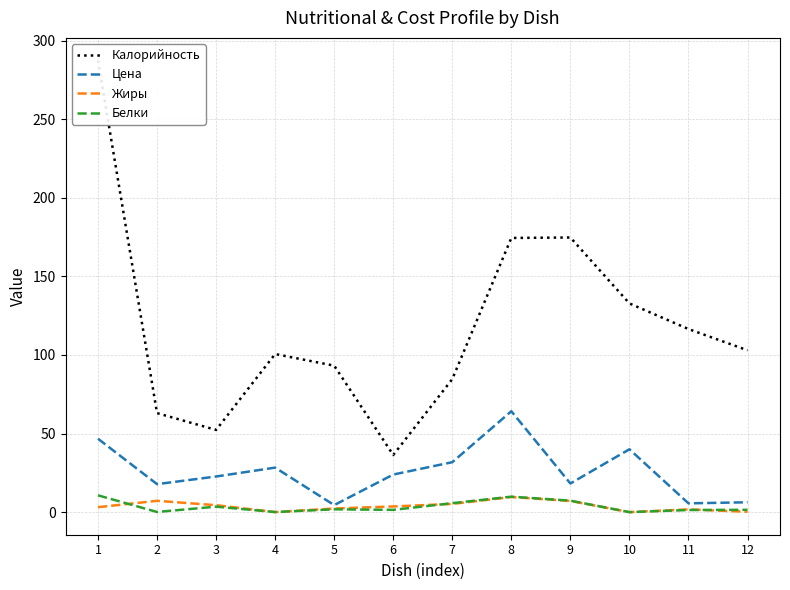

At which label does Цена reach its peak?

8